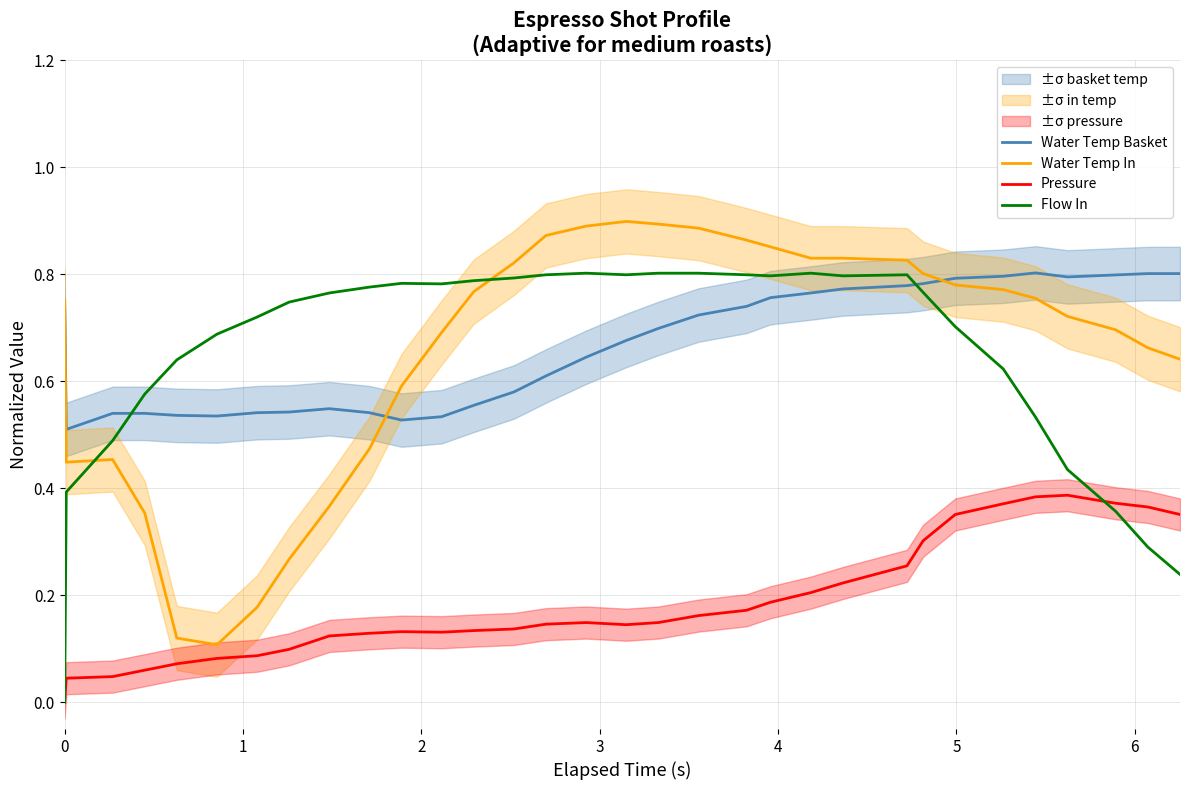

What is the difference between the maximum and minimum values in the Water Temp Basket series?

0.3